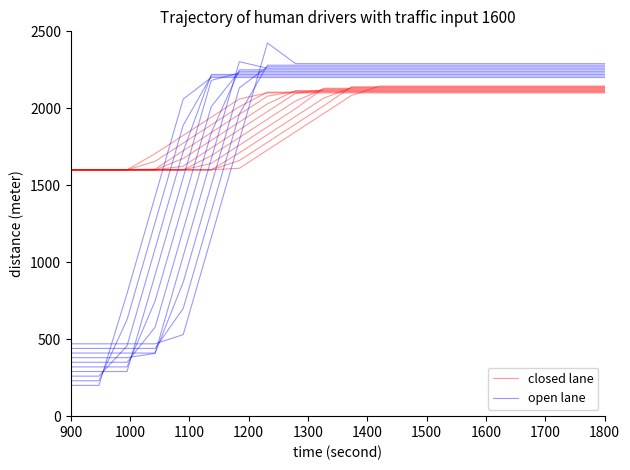

Reading left to right, what are all the values shown in this chart?

closed lane: 1600.0	1600.0	1600.0	1705.3	1823.7	1942.1	2060.5	2100.0	2100.0	2100.0	2100.0	2100.0	2100.0	2100.0	2100.0	2100.0	2100.0	2100.0	2100.0	2100.0
open lane: 200.0	200.0	796.5	1428.1	2059.6	2200.0	2200.0	2200.0	2200.0	2200.0	2200.0	2200.0	2200.0	2200.0	2200.0	2200.0	2200.0	2200.0	2200.0	2200.0